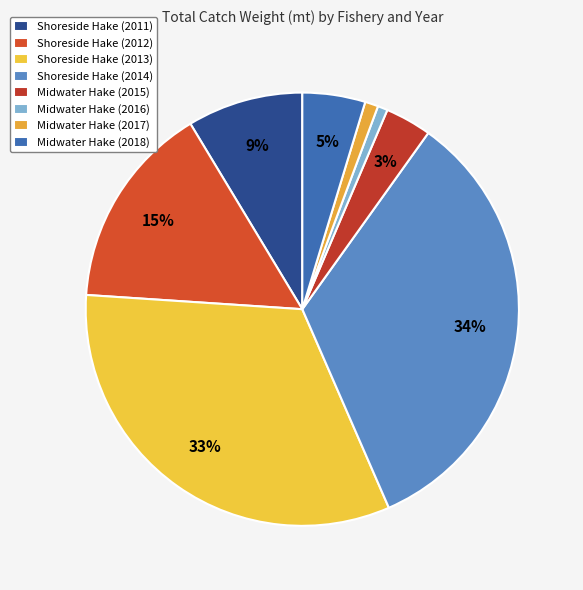

What percentage is the Shoreside Hake (2011) slice, to the nearest percent?

9%